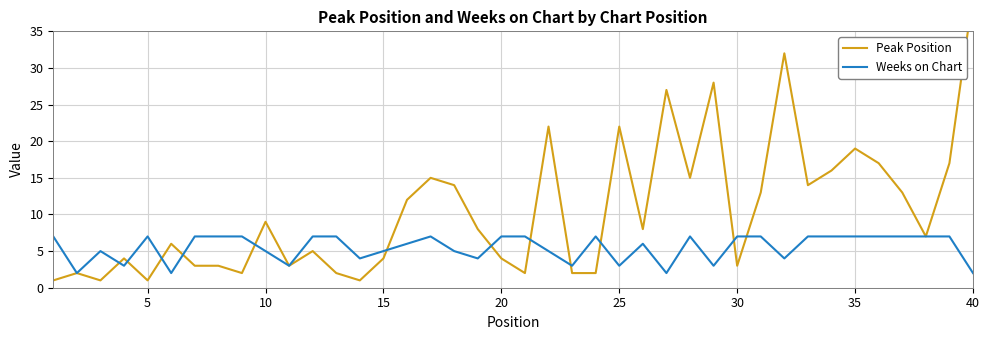

What is the highest value of the Weeks on Chart series?

7